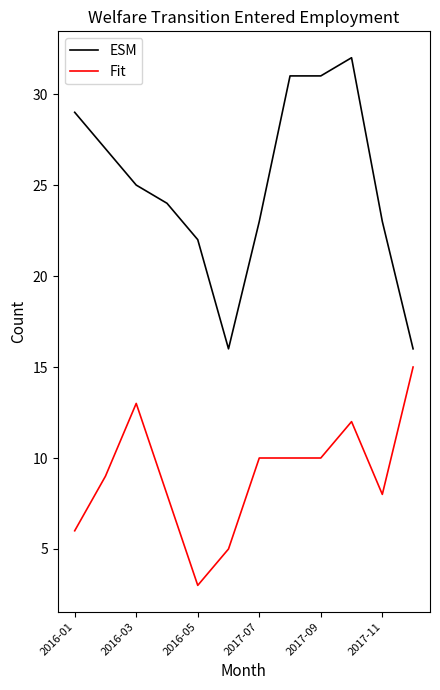

Which series has the largest range (max minus min)?

ESM